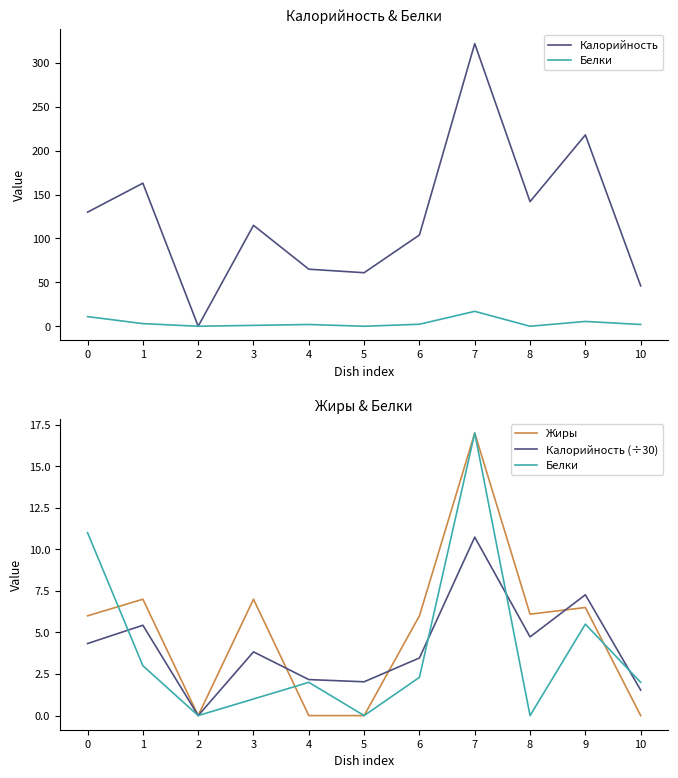

How many values in the Калорийность series exceed 115?

5